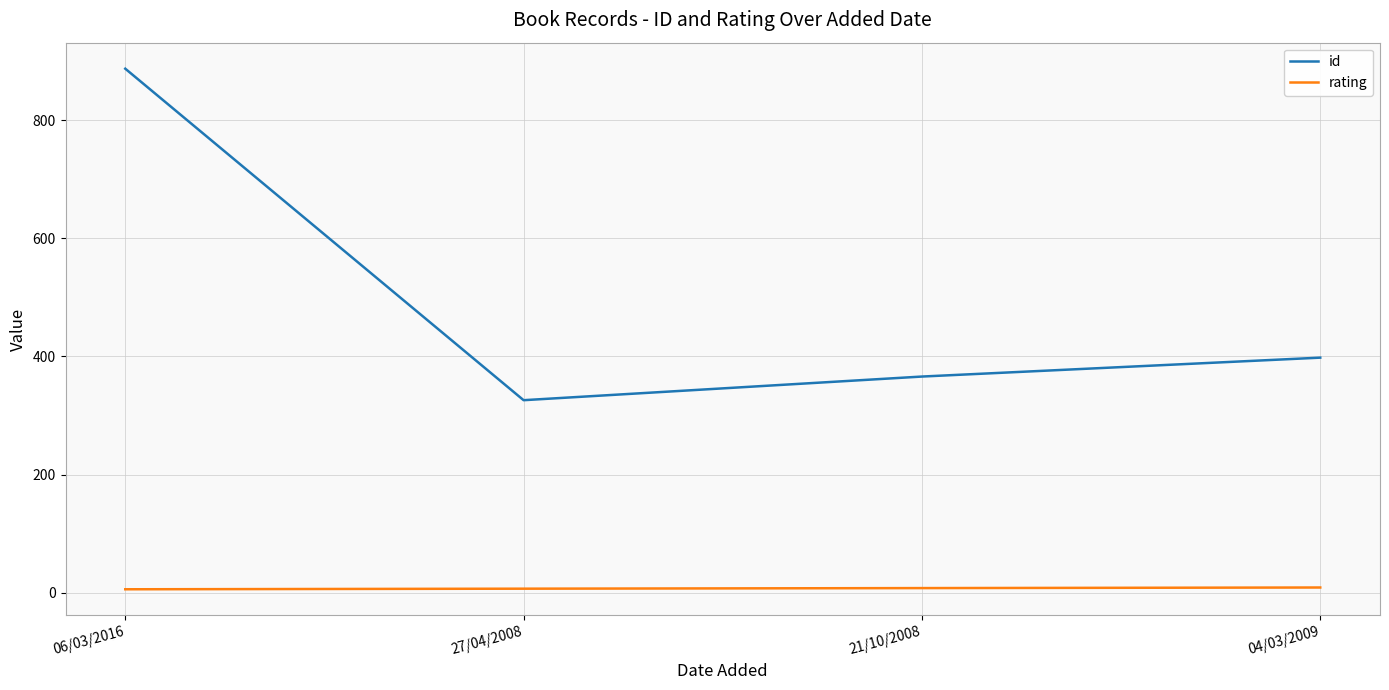

At 06/03/2016, list the series in order from largest to smallest.

id, rating